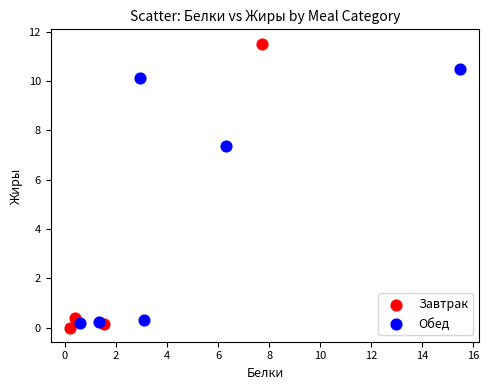

Which series contains the highest Y value?

Завтрак